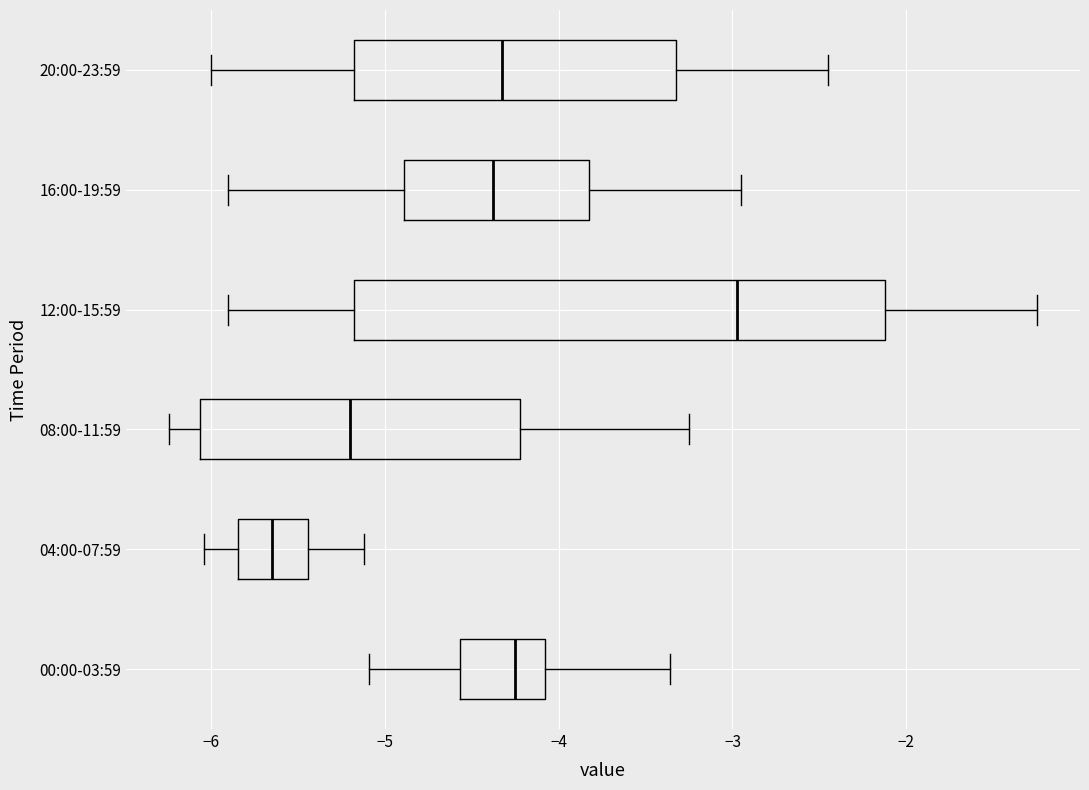

Which box has the furthest to the right median line?

12:00-15:59